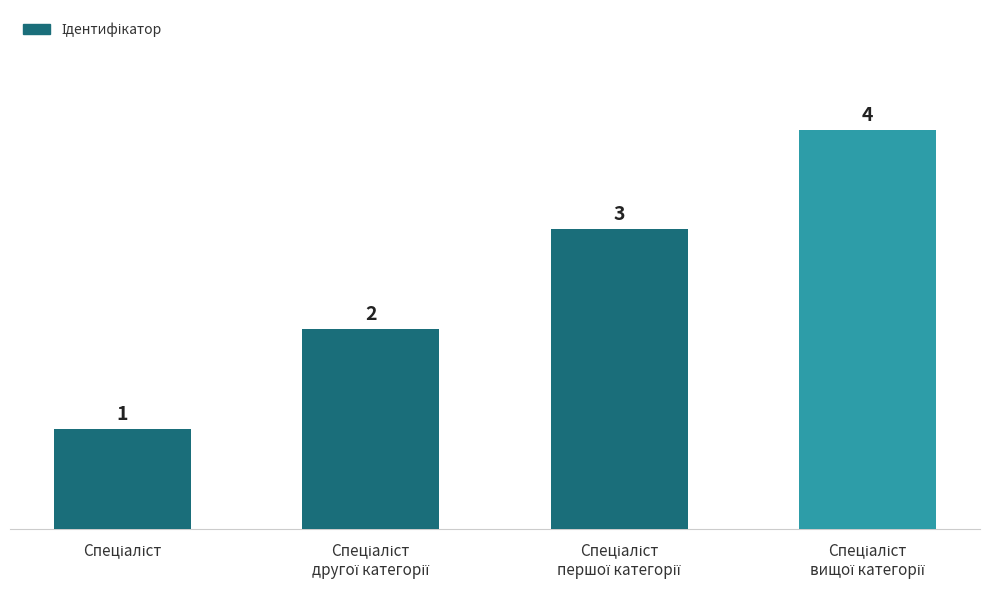

What is the maximum value shown in the chart?

4